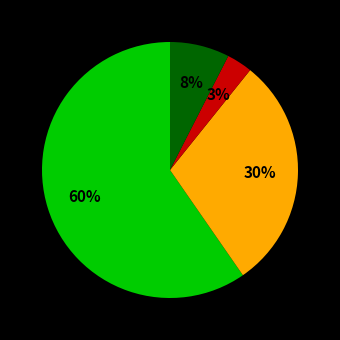

Count the number of slices in the pie.

4